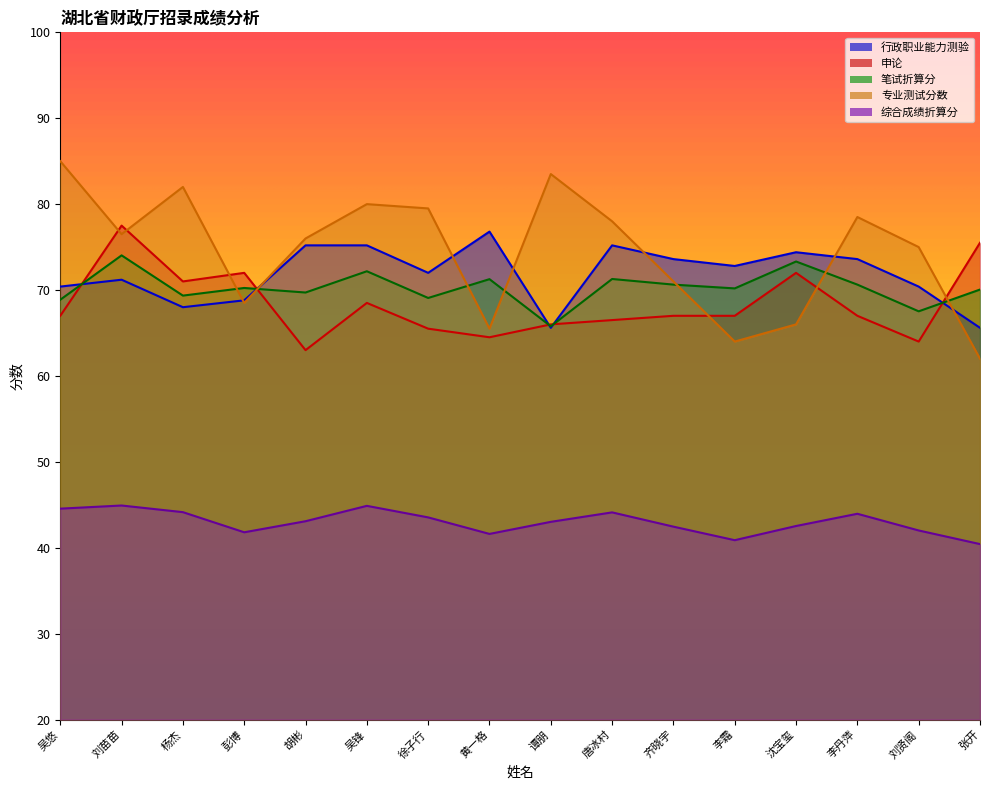

How many values in the 综合成绩折算分 series exceed 43?

9